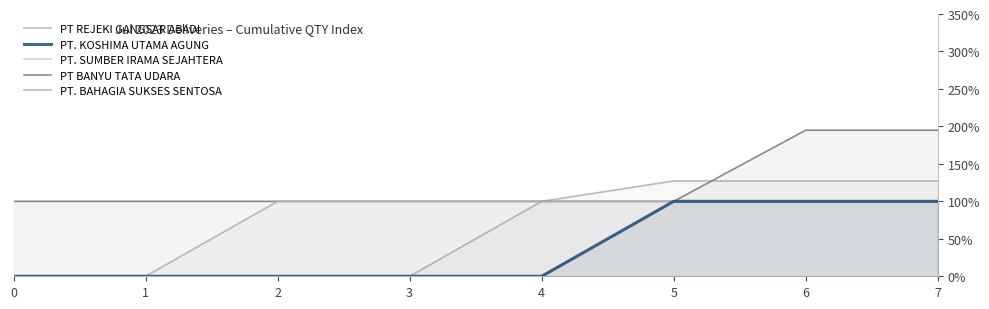

List the labels in order of PT. SUMBER IRAMA SEJAHTERA value, largest first.

5, 6, 7, 0, 1, 2, 3, 4